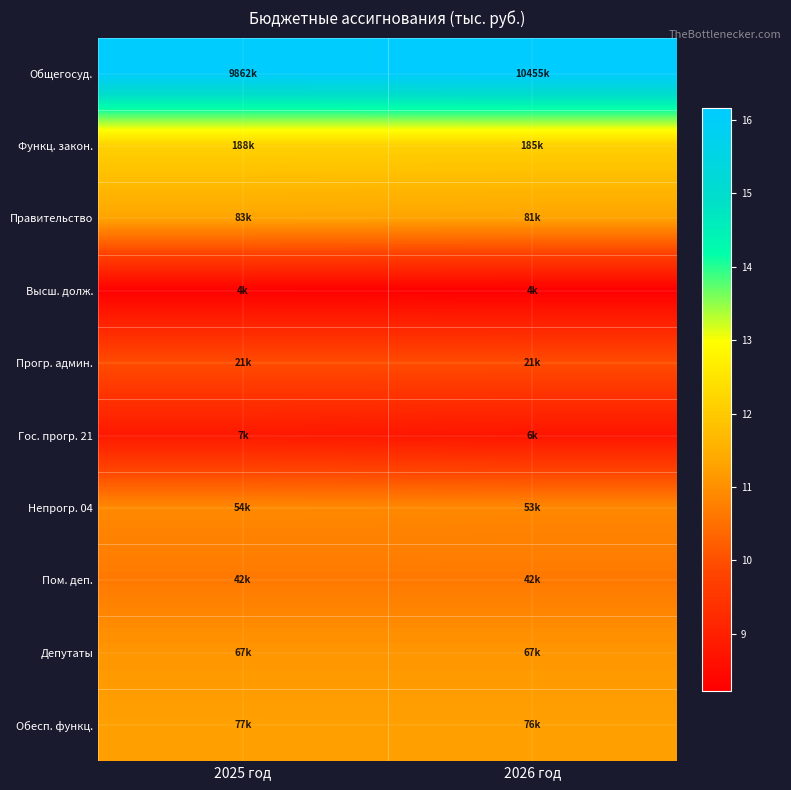

Which has a higher value, 2025 год or 2026 год?

2026 год